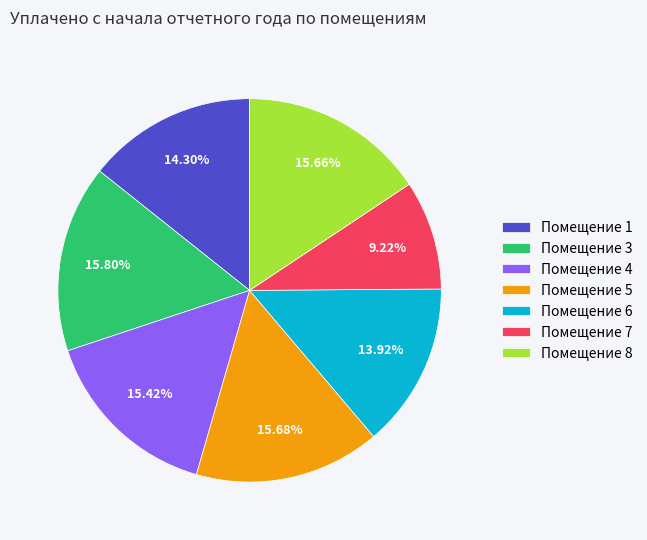

Approximately how many times larger is the value at Помещение 6 compared to Помещение 1?

1.0